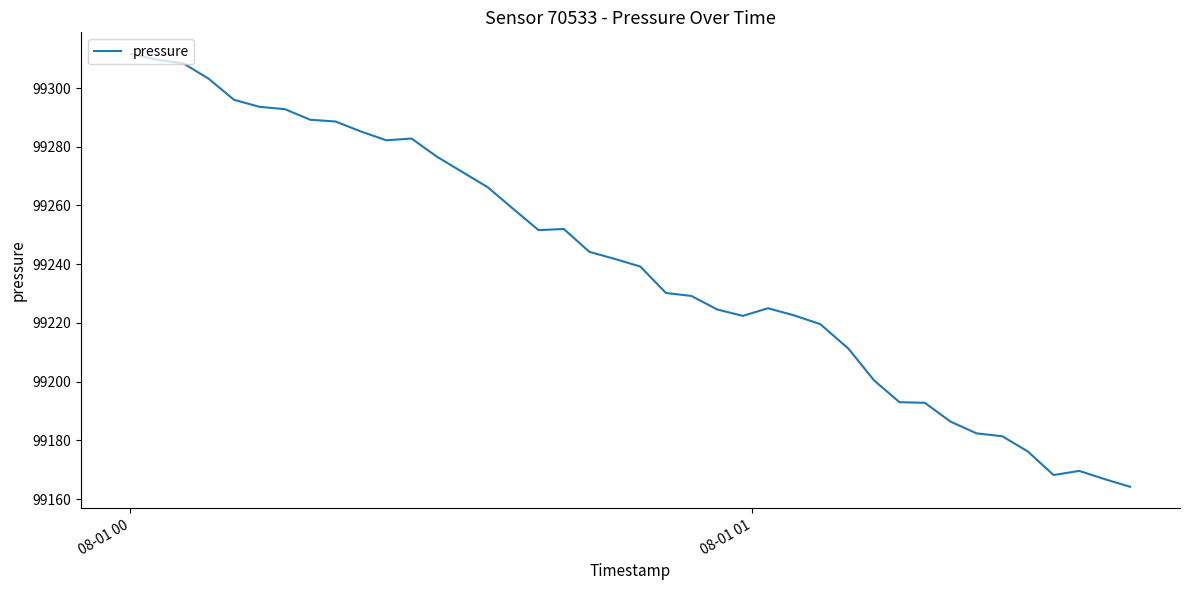

What is the minimum value shown in the chart?

99164.2